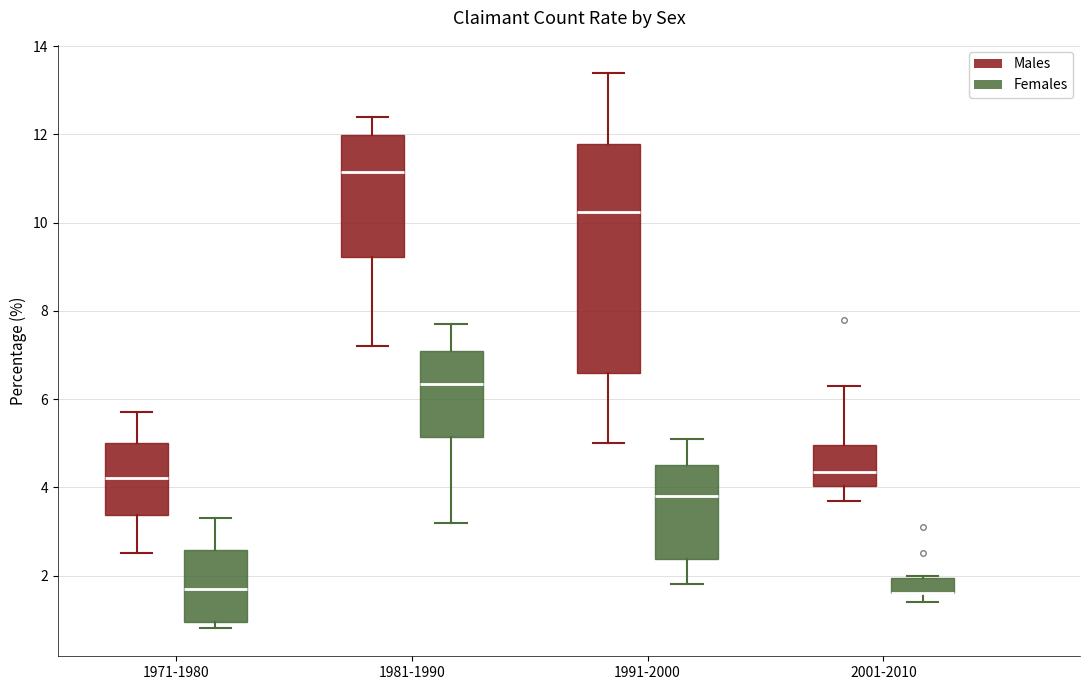

Reading left to right, transcribe this box plot: for each box, give where its median line is, the range the box spans, and where its two whiskers end, as read against the y-axis. The values are not printed on the chart, so give them approximately, as read against the axis.

1971-1980 (Males): median 4.2, box 3.4 to 5.0, whiskers 2.6 to 5.8
1971-1980 (Females): median 1.8, box 1.0 to 2.6, whiskers 0.8 to 3.4
1981-1990 (Males): median 11.2, box 9.2 to 12.0, whiskers 7.2 to 12.4
1981-1990 (Females): median 6.4, box 5.2 to 7.2, whiskers 3.2 to 7.8
1991-2000 (Males): median 10.2, box 6.6 to 11.8, whiskers 5.0 to 13.4
1991-2000 (Females): median 3.8, box 2.4 to 4.6, whiskers 1.8 to 5.2
2001-2010 (Males): median 4.4, box 4.0 to 5.0, whiskers 3.8 to 6.4
2001-2010 (Females): median 1.6 (drawn on the box's lower edge), box 1.6 to 2.0, whiskers 1.4 to 2.0